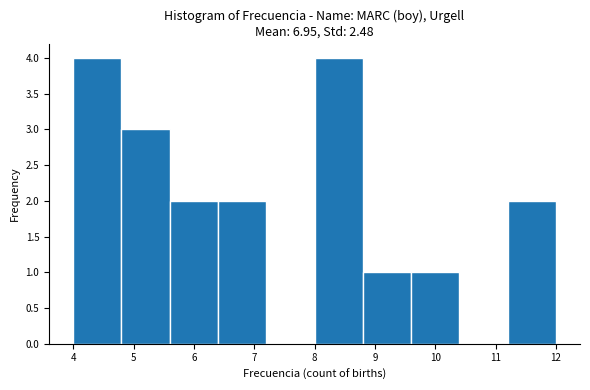

Reading left to right, transcribe this chart: for each bar, give the range it covers on the x-axis and its height. The values are not printed on the chart, so give them approximately, as read against the axis.

4.0 to 4.8: 4
4.8 to 5.6: 3
5.6 to 6.4: 2
6.4 to 7.2: 2
7.2 to 8.0: 0
8.0 to 8.8: 4
8.8 to 9.6: 1
9.6 to 10.4: 1
10.4 to 11.2: 0
11.2 to 12.0: 2